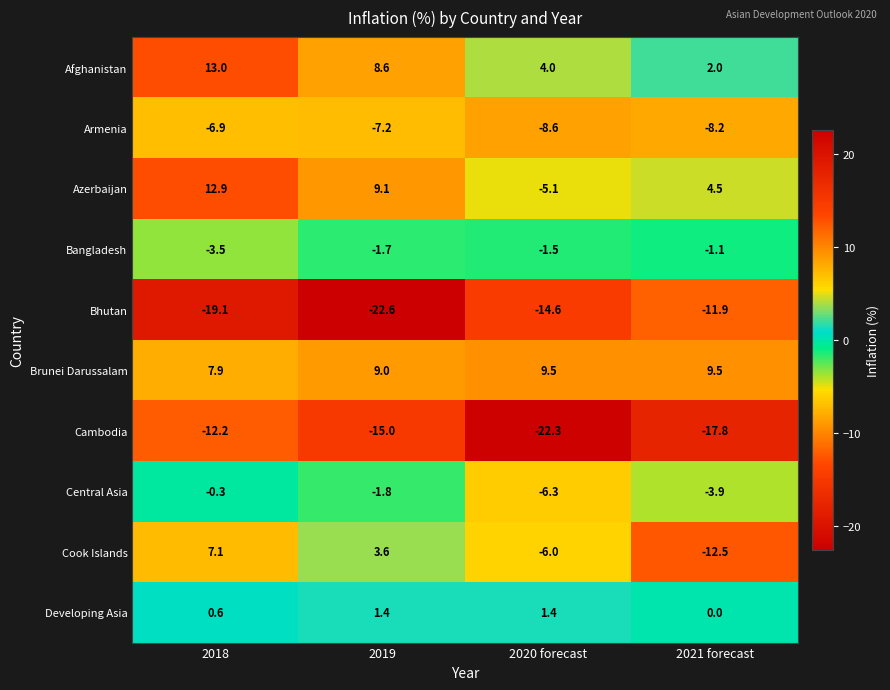

At which category does the chart reach its peak across all series?

2018